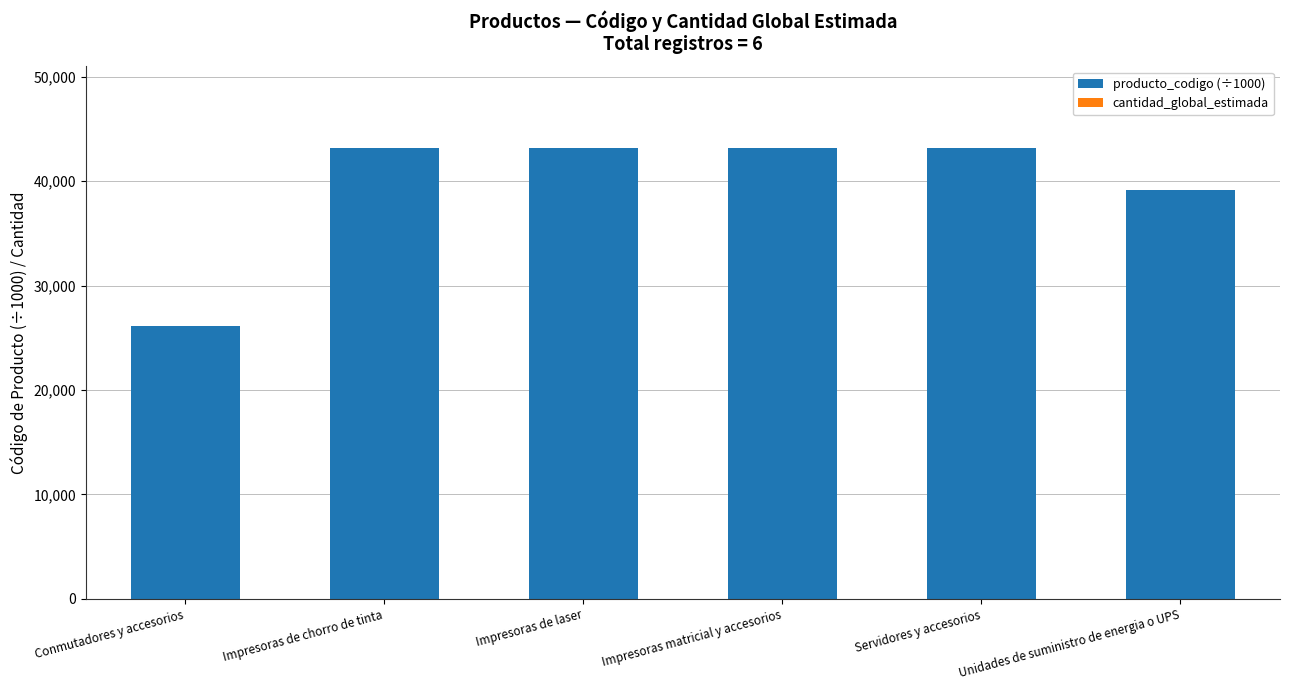

The value of producto_codigo (÷1000) at Impresoras de laser is 43212.1. True or false?

True